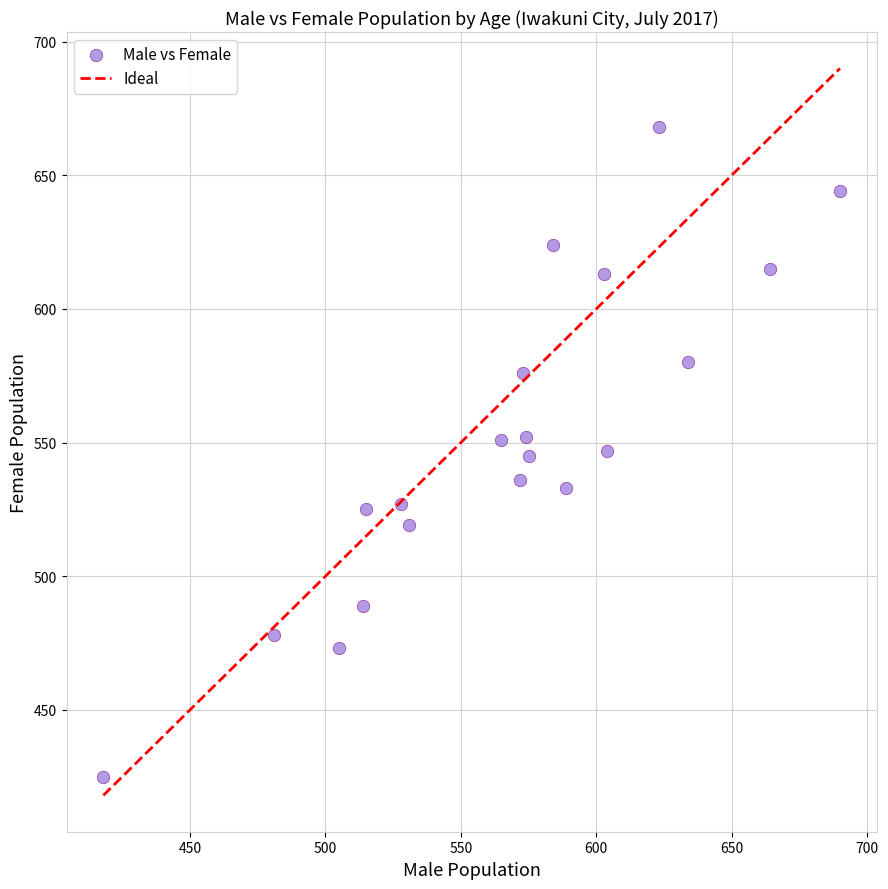

What is the range of Y values (max minus min)?

243